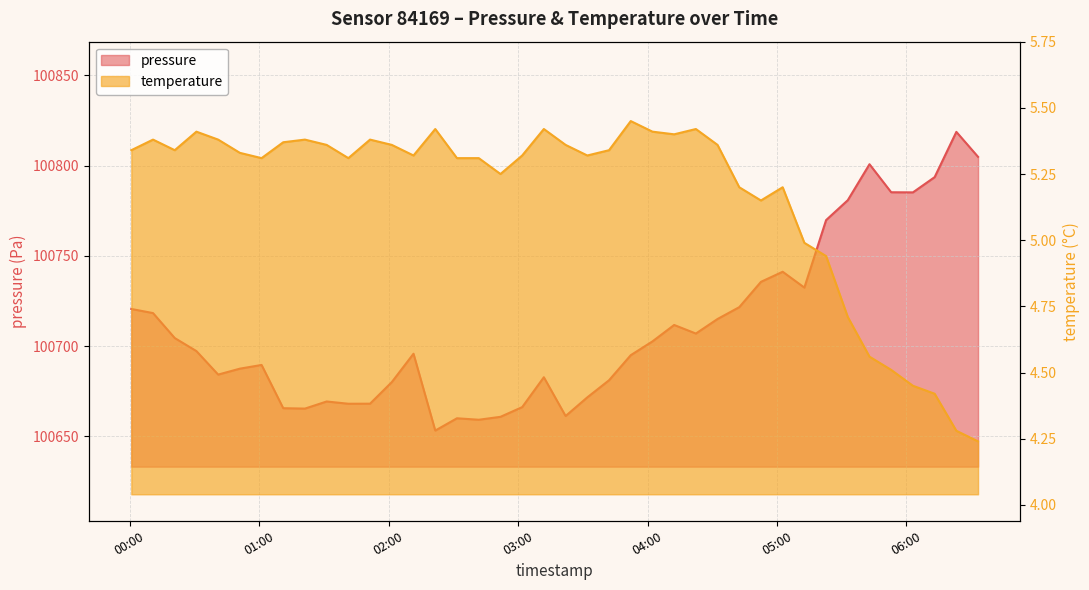

What is the maximum value shown in the chart?

100818.7